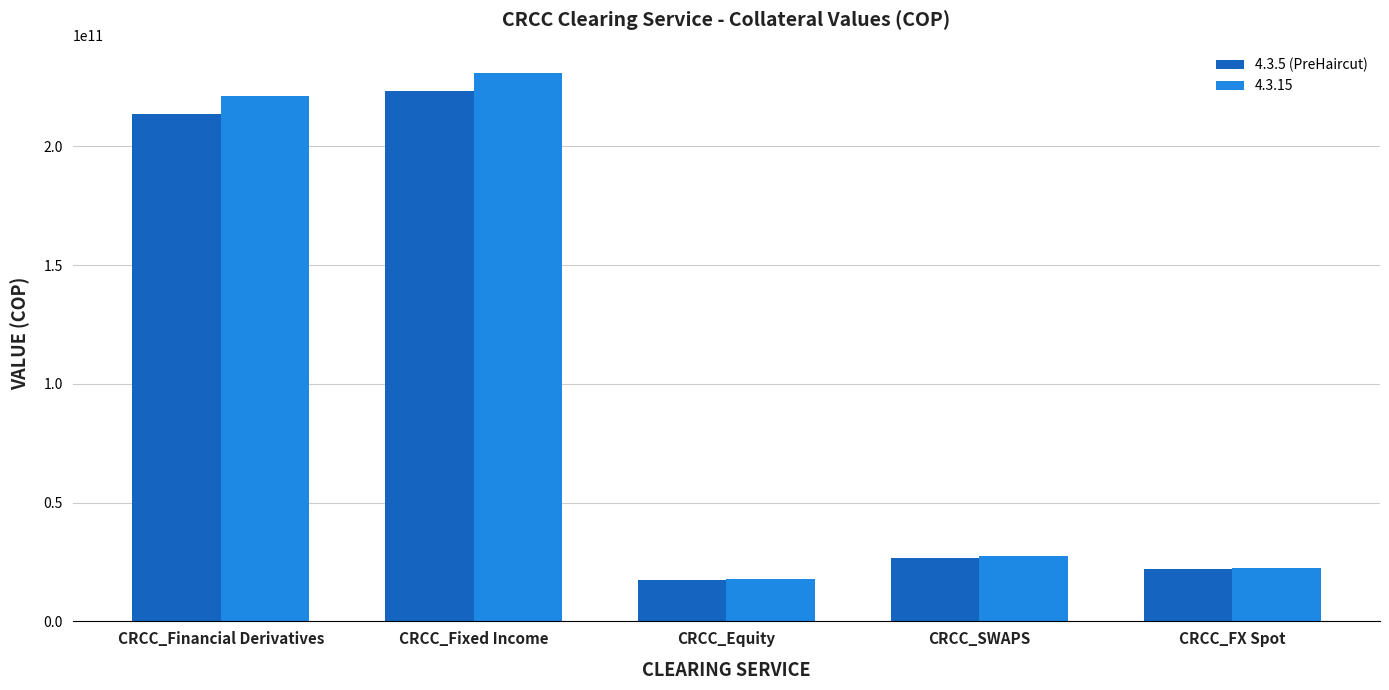

What is the sum of all 4.3.15 values?

520220000000.0